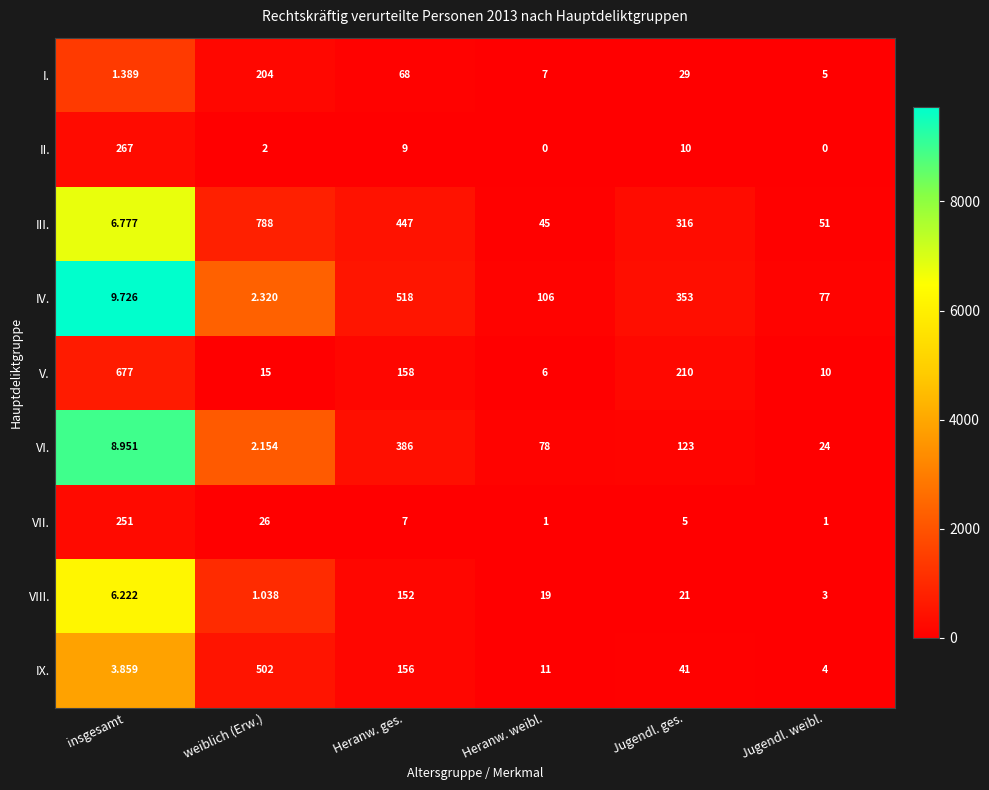

At which label does III. first exceed 316?

weiblich (Erw.)